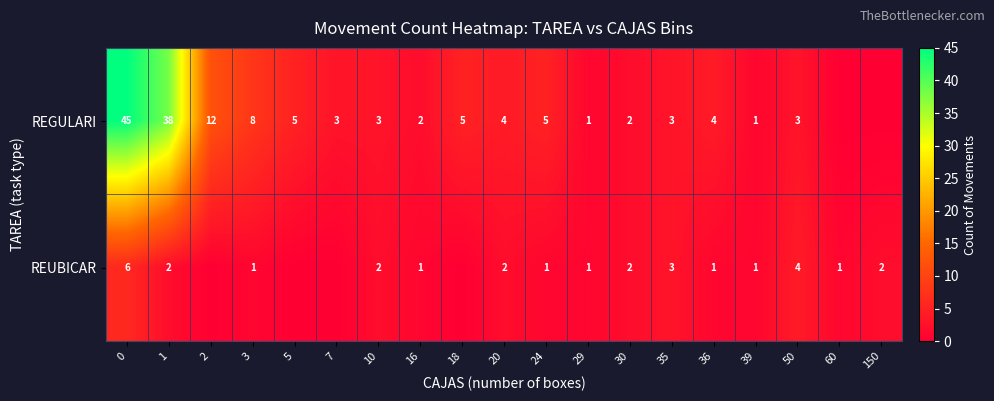

What is the sum of all REGULARI values?

144